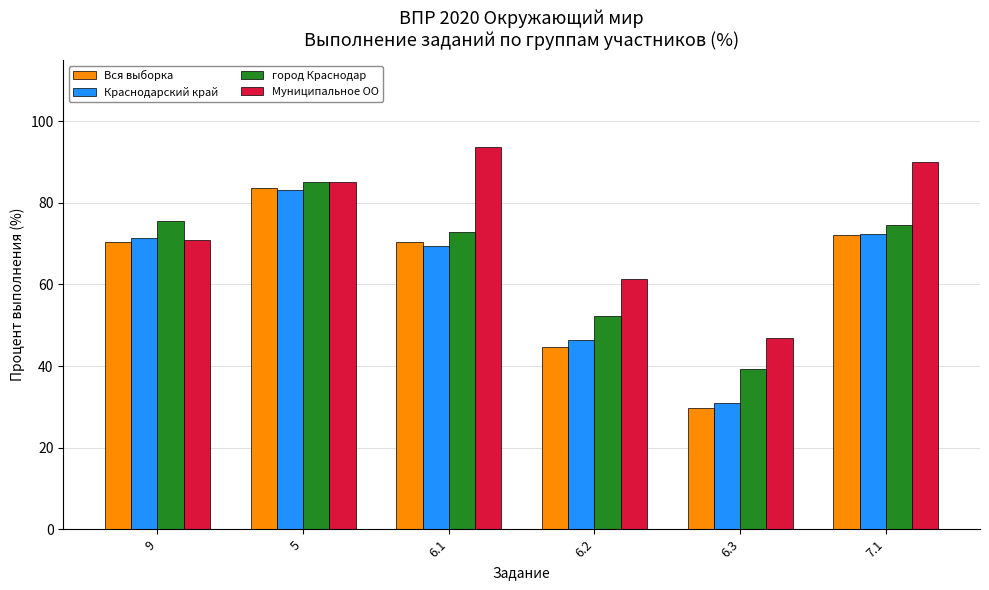

Count the number of categories in the chart.

6